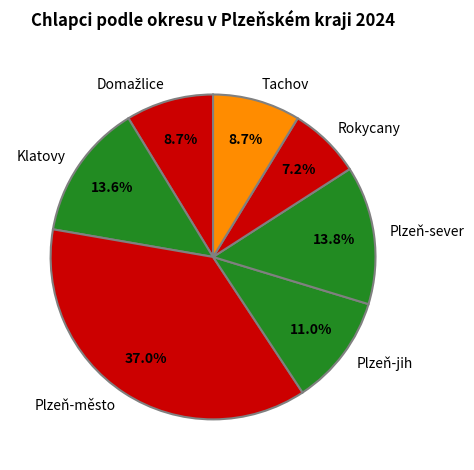

Which slice is the largest?

Plzeň-město